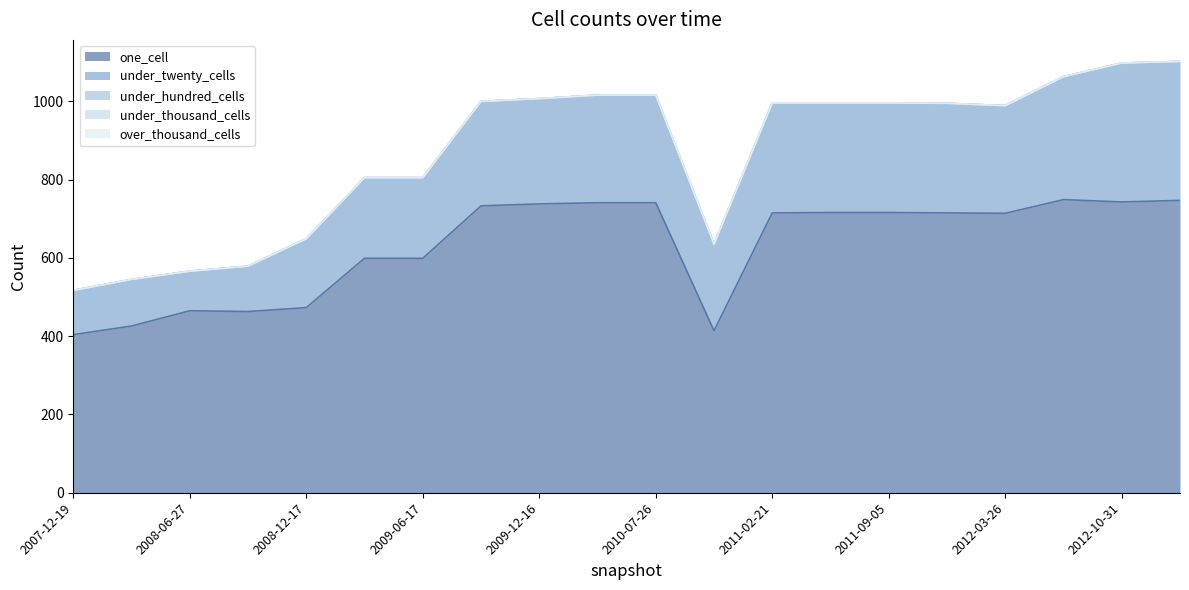

At which category does the chart reach its minimum across all series?

2007-12-19